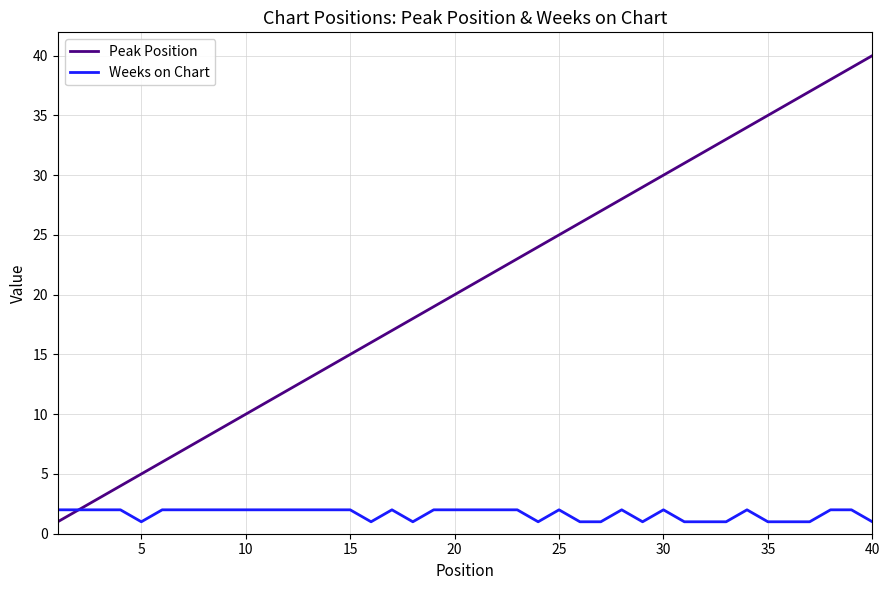

List the series in order of their peak value, lowest first.

Weeks on Chart, Peak Position